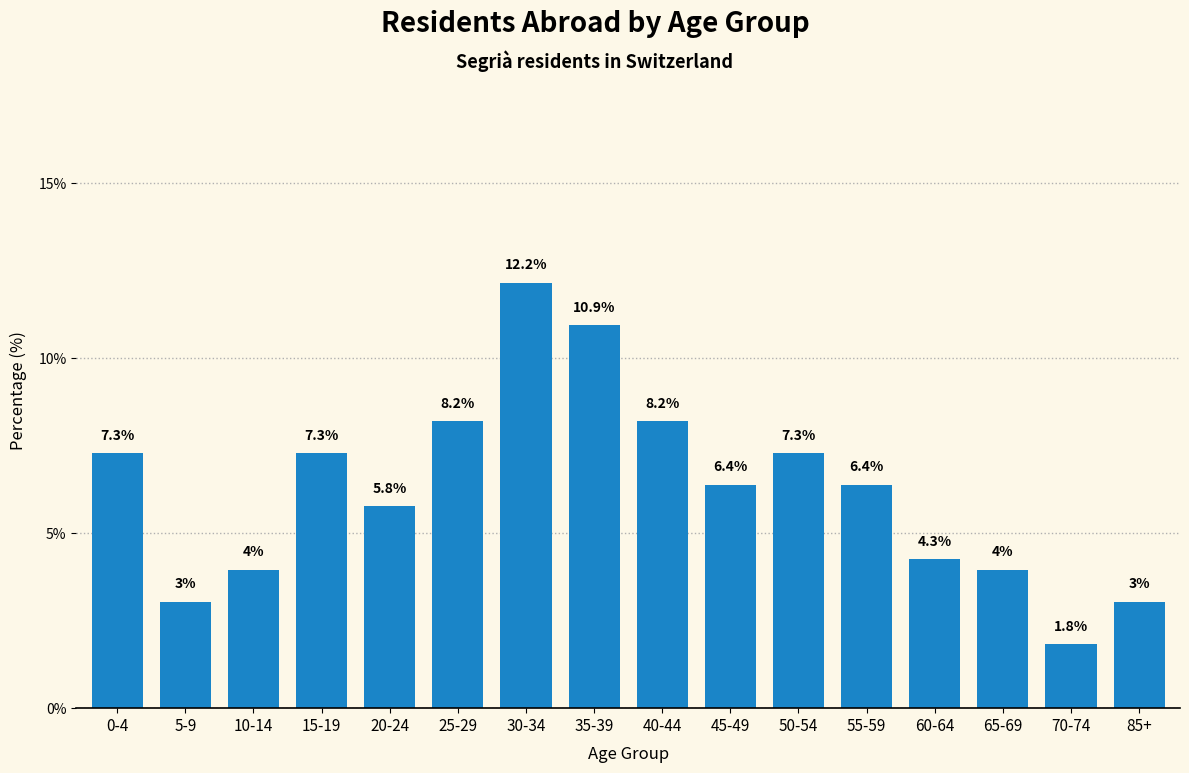

Reading left to right, extract all data points from this chart.

0-4=7.3	5-9=3.0	10-14=4.0	15-19=7.3	20-24=5.8	25-29=8.2	30-34=12.2	35-39=10.9	40-44=8.2	45-49=6.4	50-54=7.3	55-59=6.4	60-64=4.3	65-69=4.0	70-74=1.8	85+=3.0